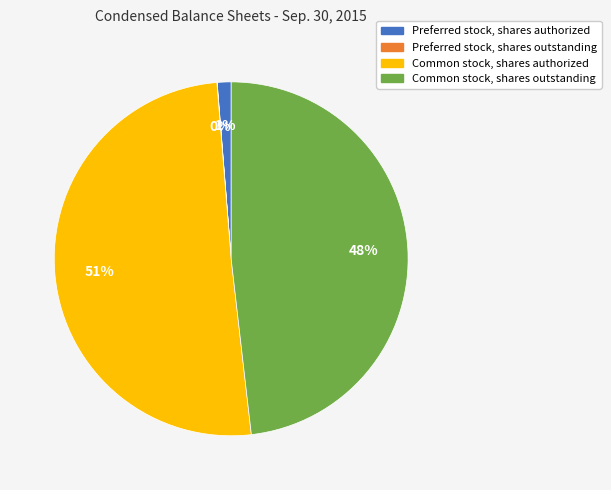

To the nearest percent, what is the difference between the largest and smallest slice percentages?

51%